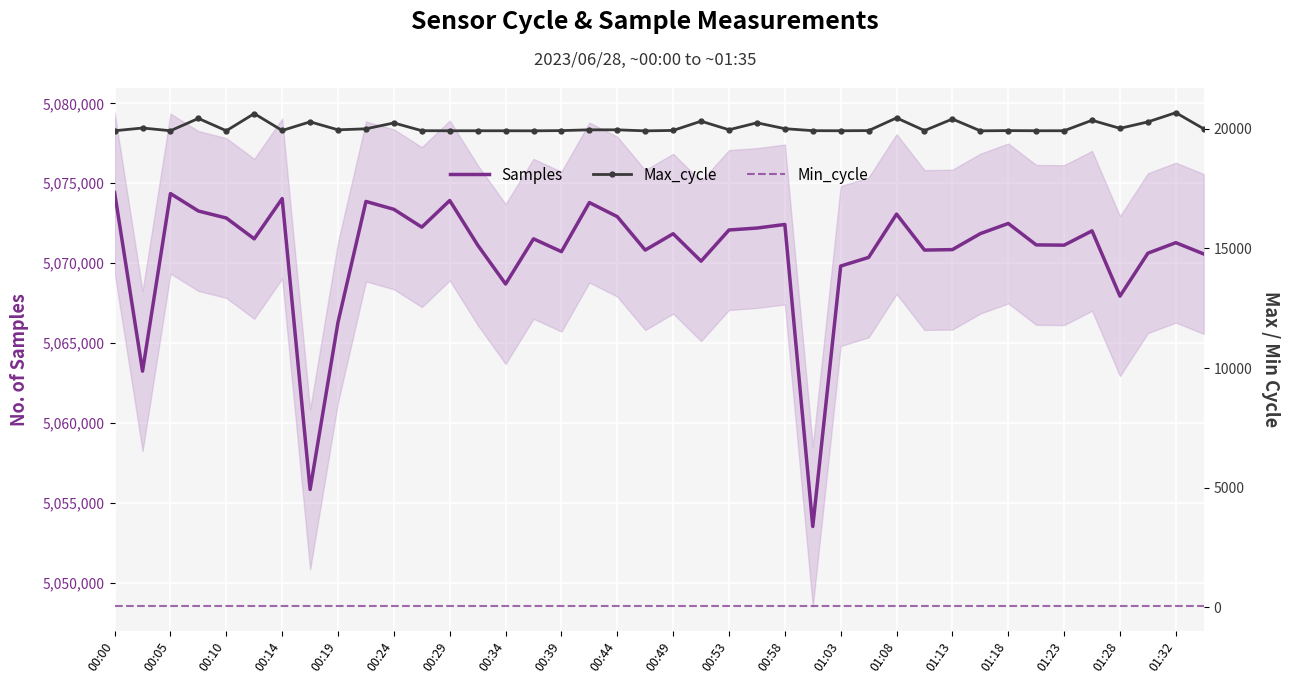

True or false: Max_cycle and Samples intersect in this chart.

False